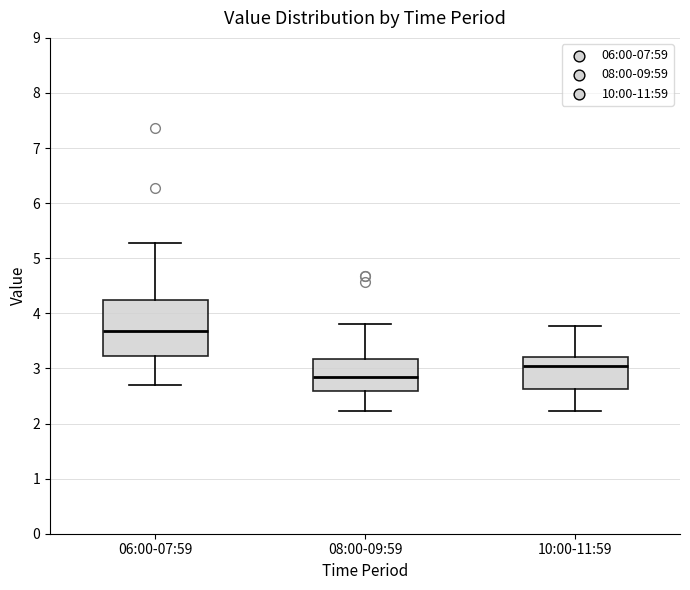

Which box's median line is the lowest?

08:00-09:59